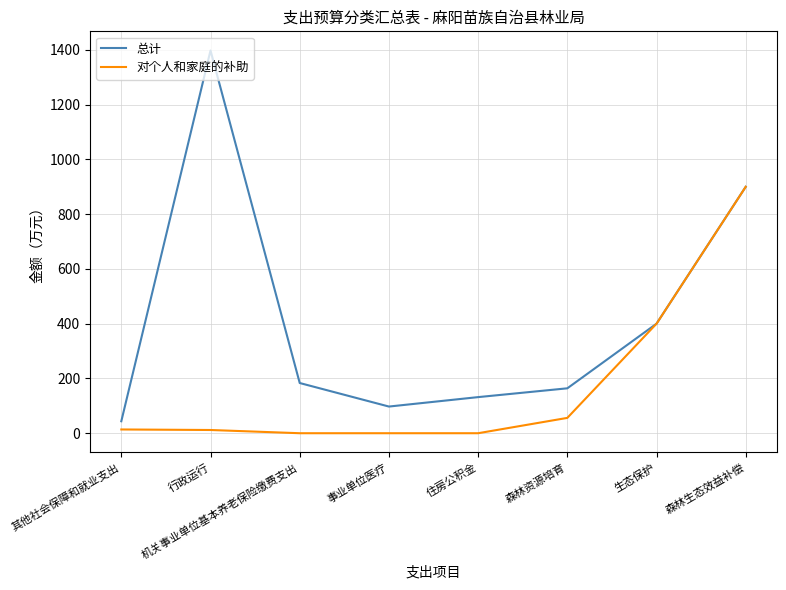

True or false: 对个人和家庭的补助 has a value of 900.0 at 森林生态效益补偿.

True